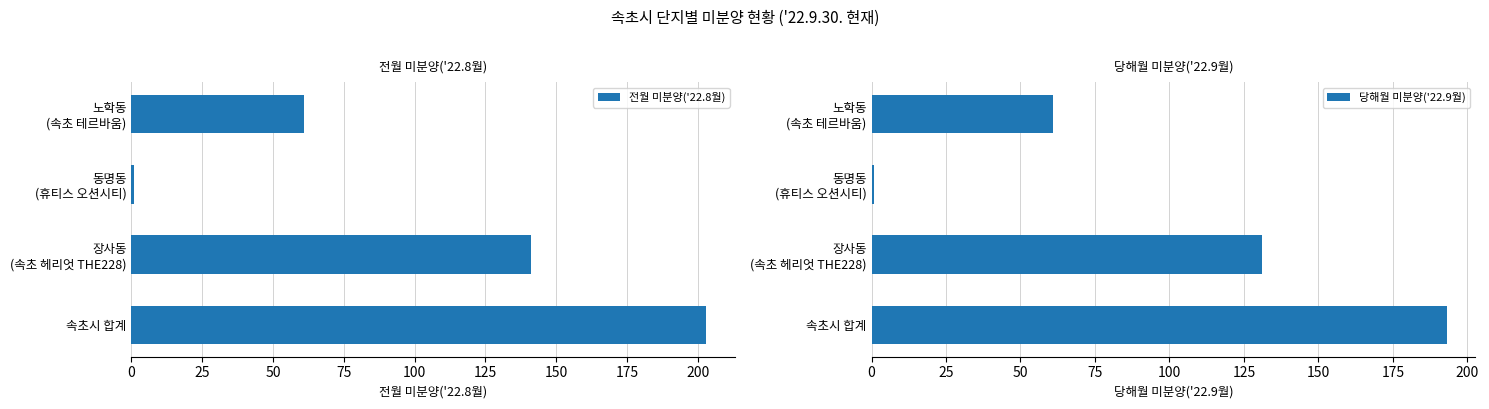

True or false: 전월 미분양('22.8월) has a value of 203 at 속초시 합계.

True